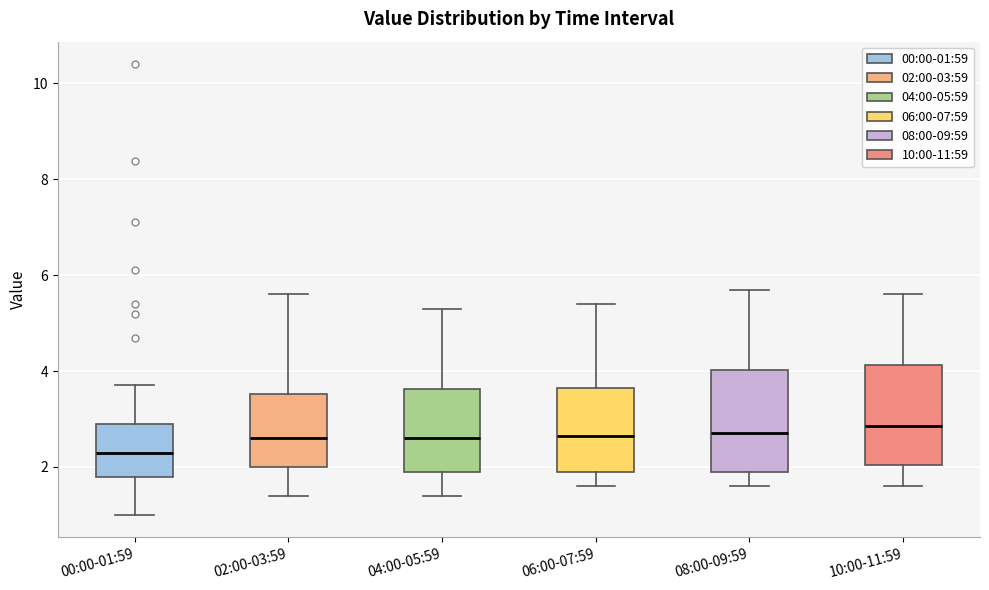

Where does the median line of the box for 08:00-09:59 sit on the y-axis? The values are not printed on the chart, so give them approximately, as read against the axis.

2.8